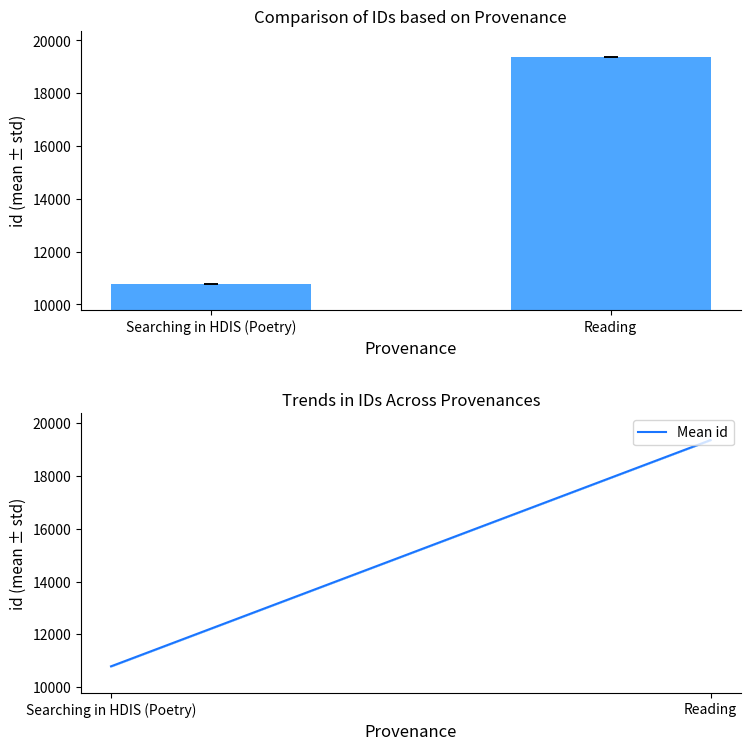

Which series has the largest total across all categories?

id